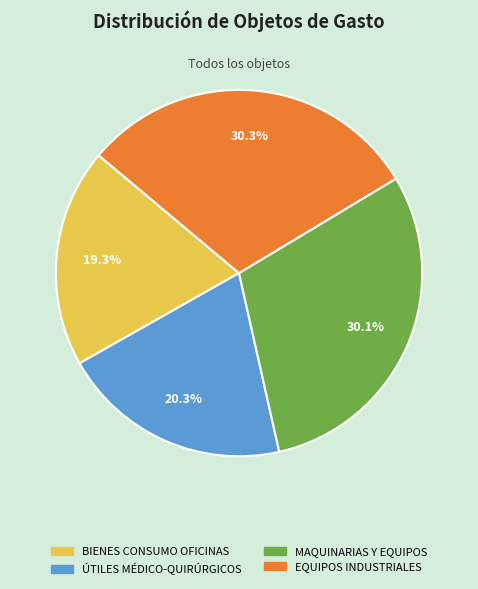

What is the ratio of the value at EQUIPOS INDUSTRIALES to the value at MAQUINARIAS Y EQUIPOS?

1.0